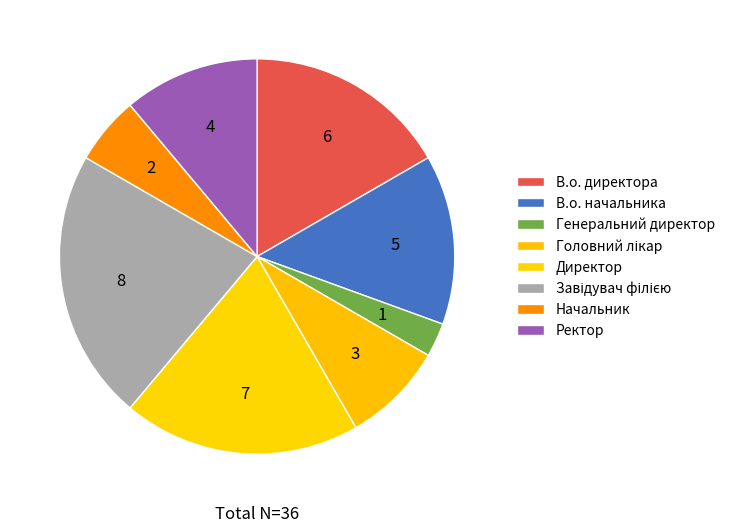

True or false: Головний лікар accounts for 20% of the total.

False